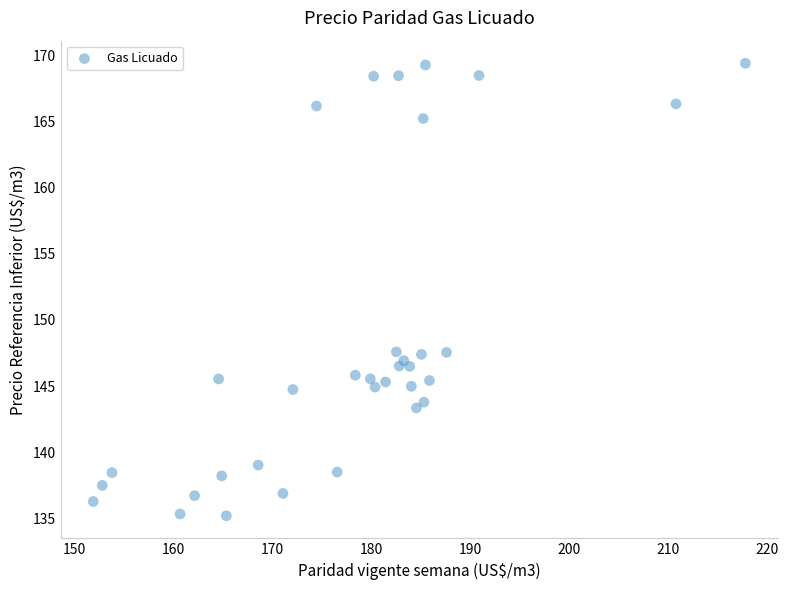

What is the range of Y values (max minus min)?

34.2